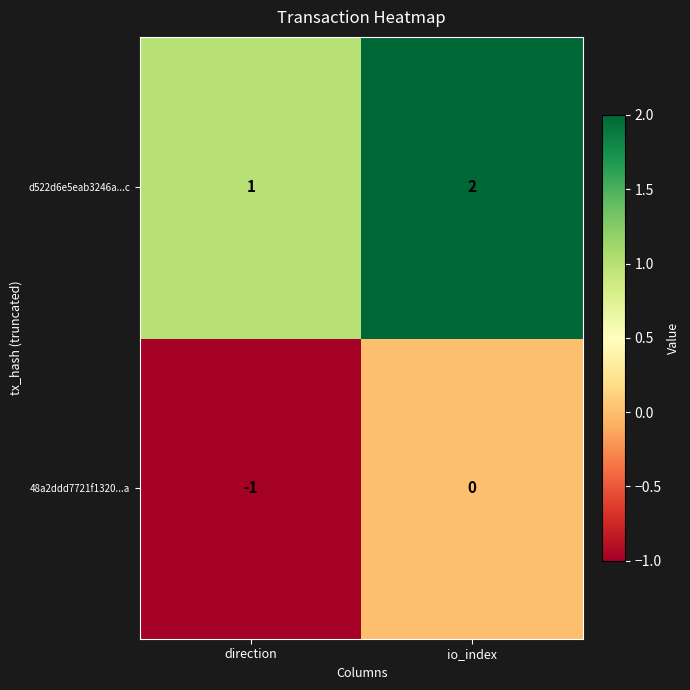

At which category does the chart reach its peak across all series?

io_index